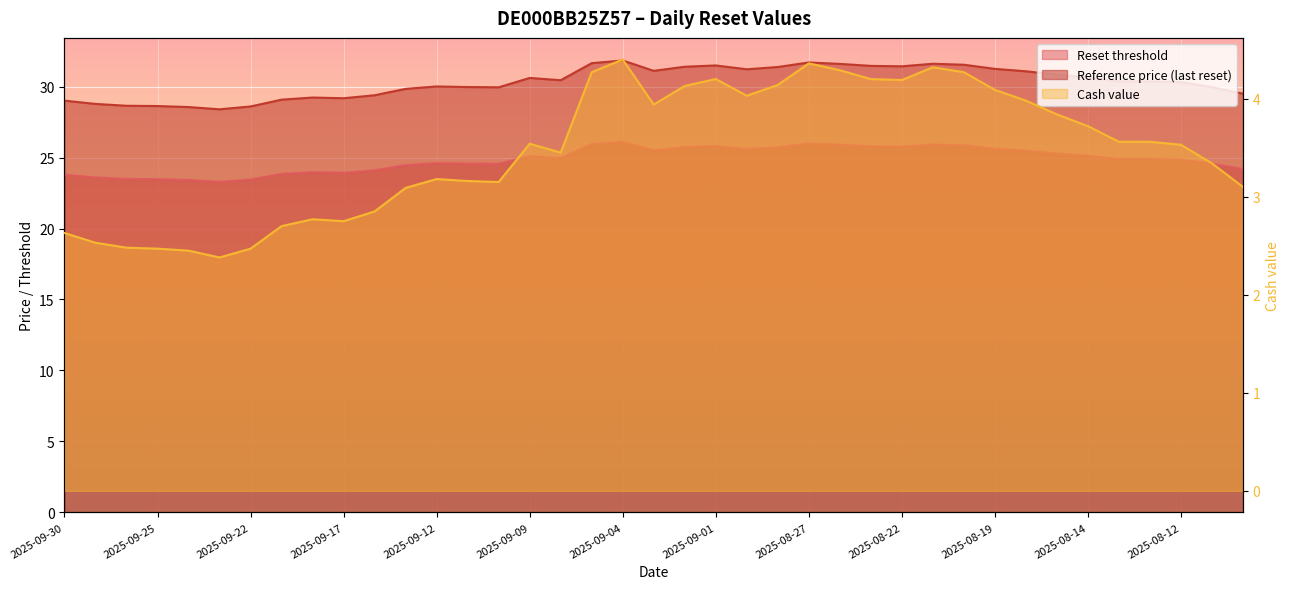

Where is the first local minimum for Cash value?

2025-09-23